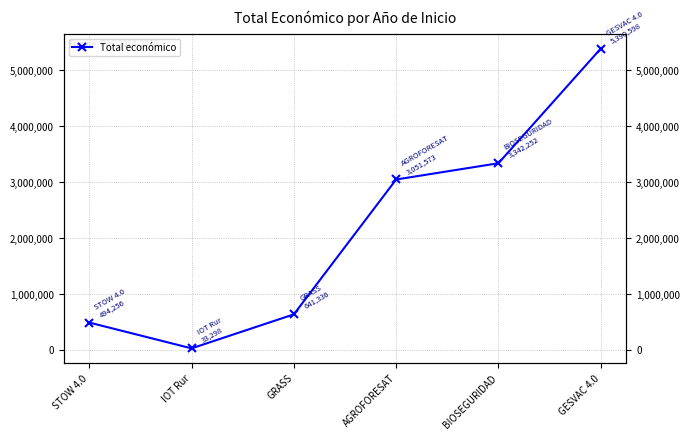

What is the value of the 3rd point from the left?

641336